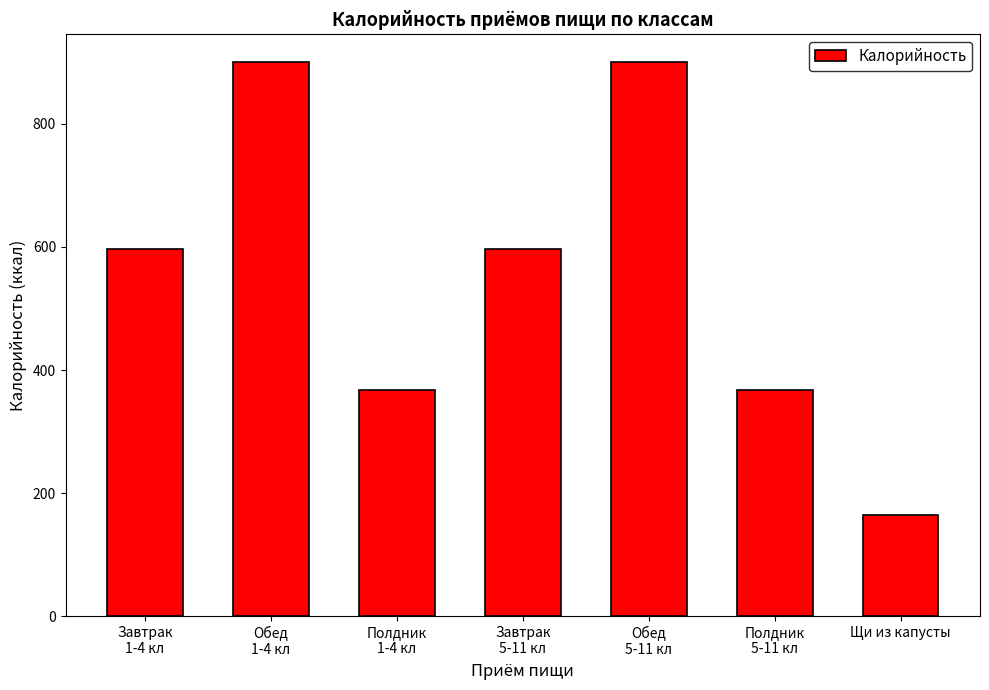

What is the approximate value at Завтрак
1-4 кл?

597.3